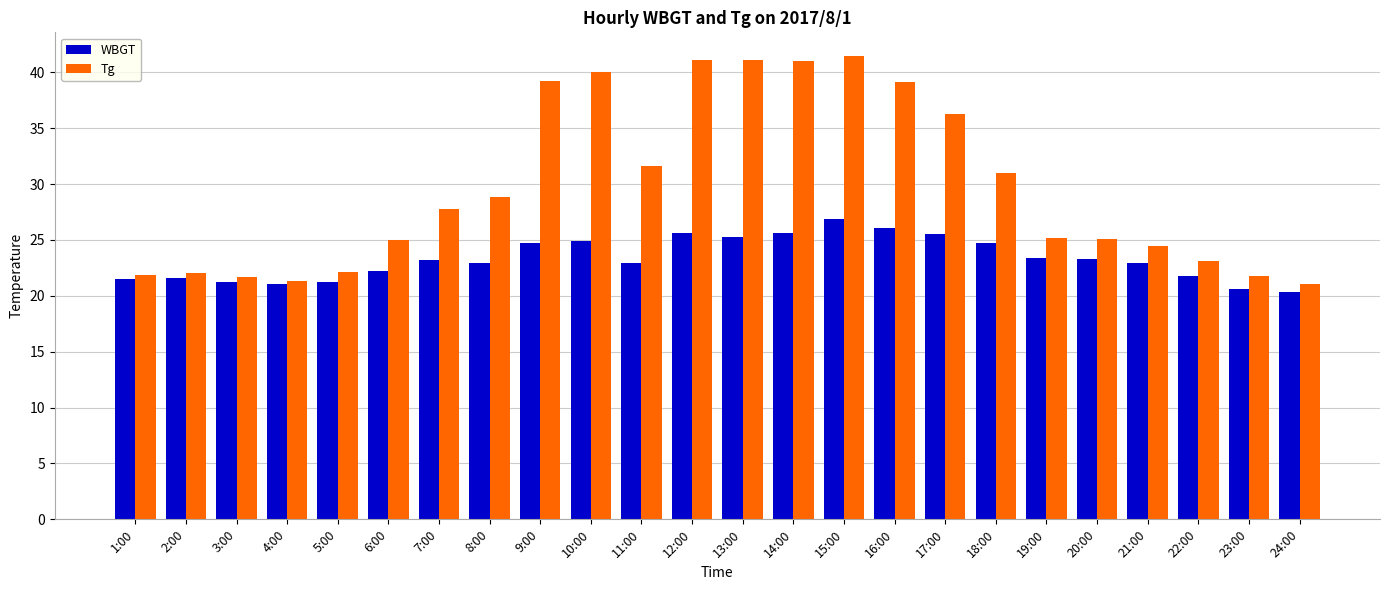

What is the minimum value for WBGT?

20.3